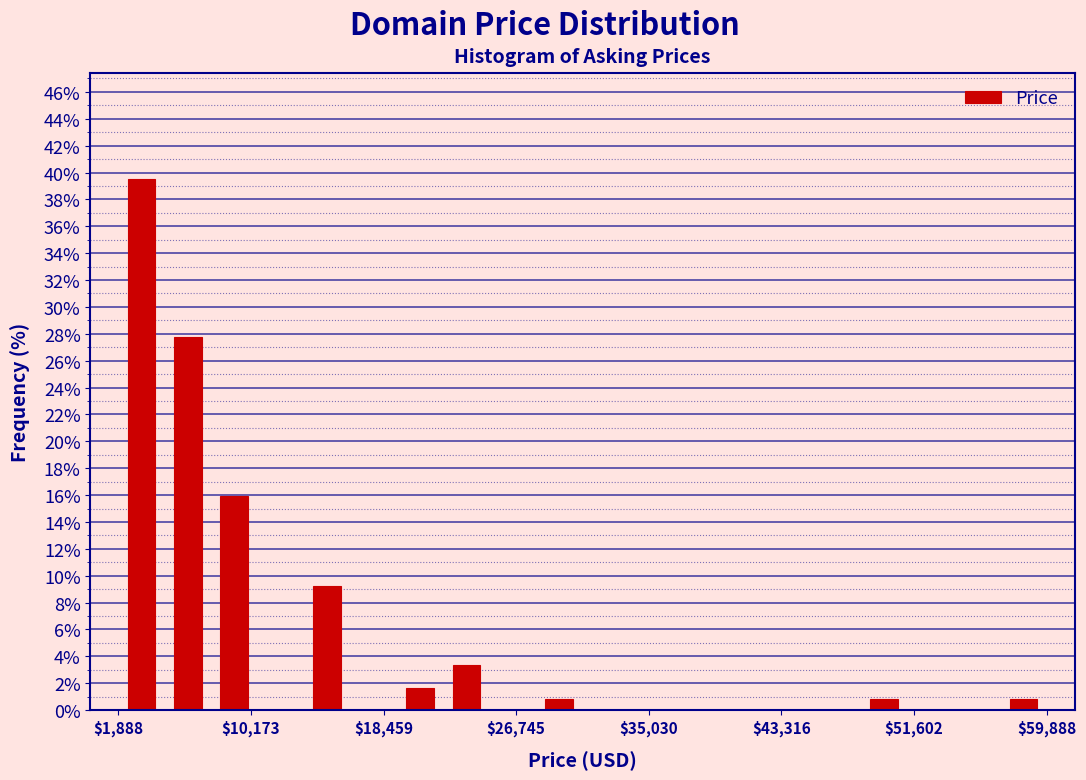

Read against the x-axis, roughly where is the centre of the tallest bar?

3000